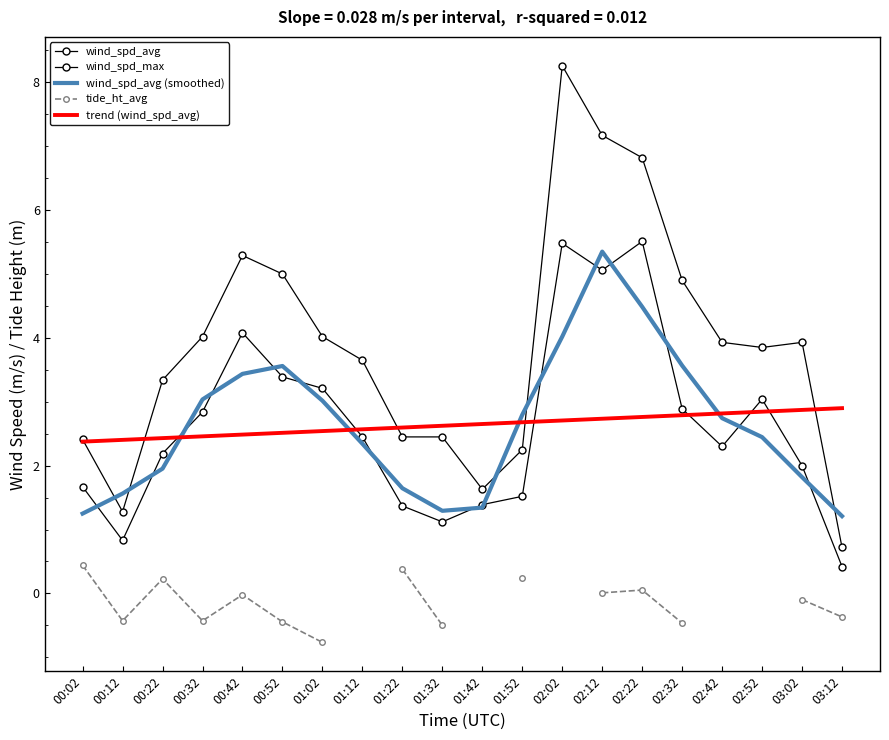

Is it true that wind_spd_avg (smoothed) equals 1.8 at 01:42?

False